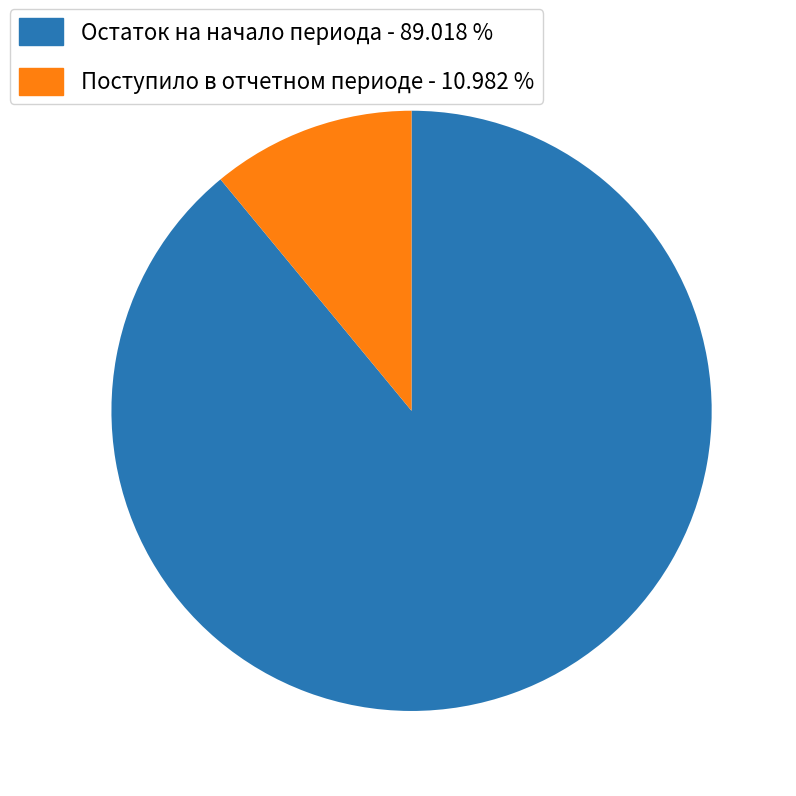

Is the sum of Поступило в отчетном периоде - 10.982 % and Остаток на начало периода - 89.018 % greater than half?

Yes